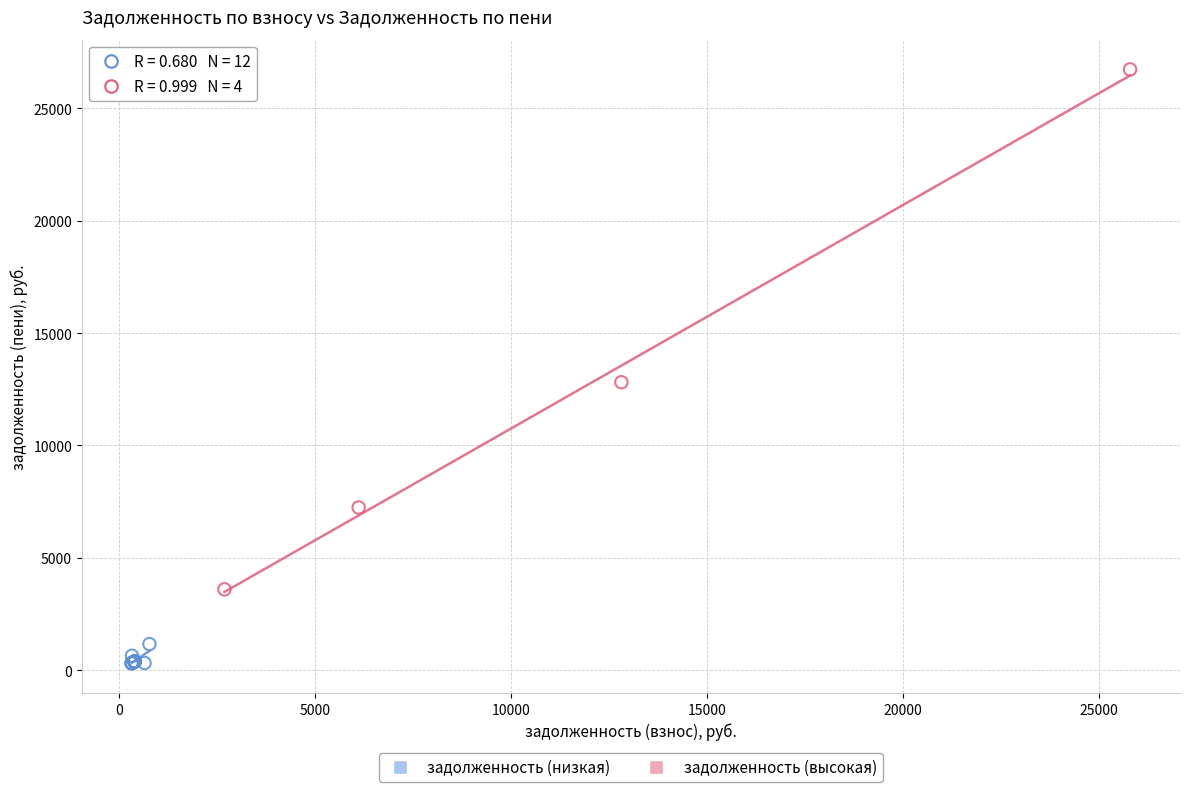

Which series reaches the maximum Y coordinate?

задолженность (высокая)